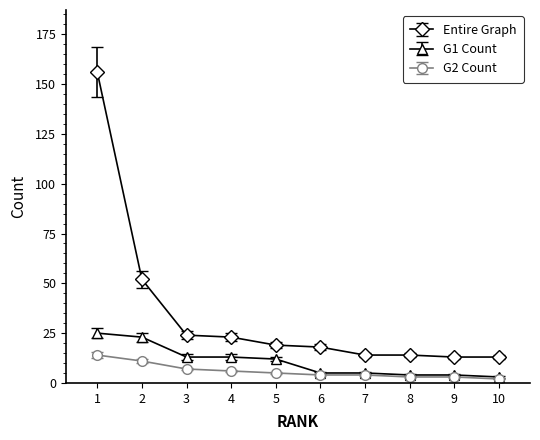

What is the maximum value for Entire Graph?

156